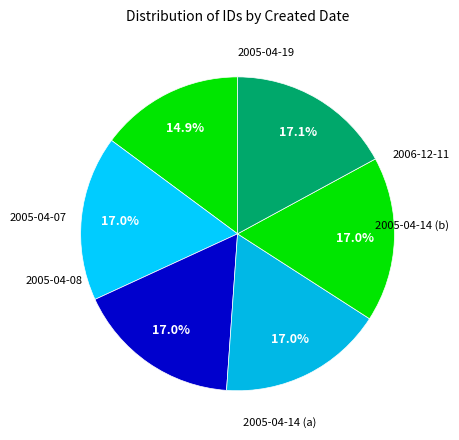

How many segments does this pie chart have?

6